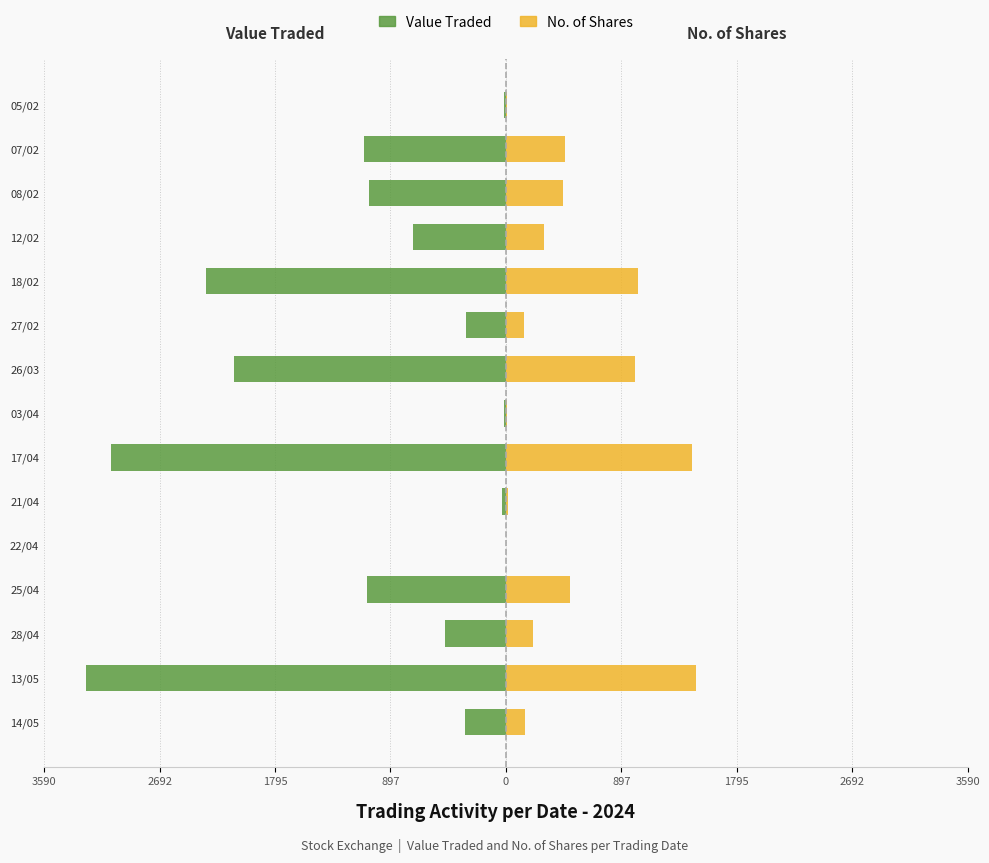

Between 12/02 and 27/02, which is larger?

27/02